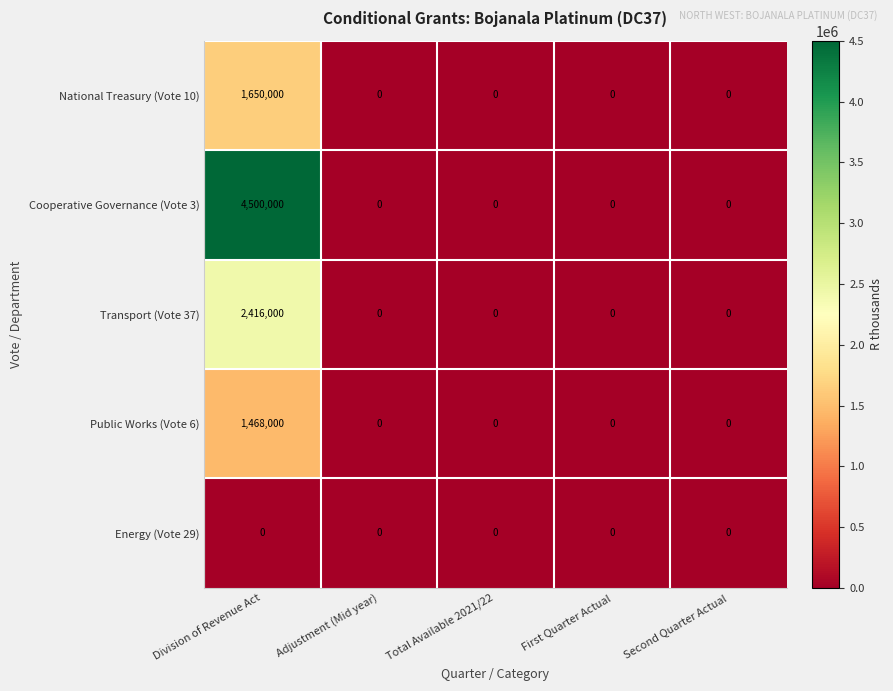

Which category has the highest value across all series?

Division of Revenue Act